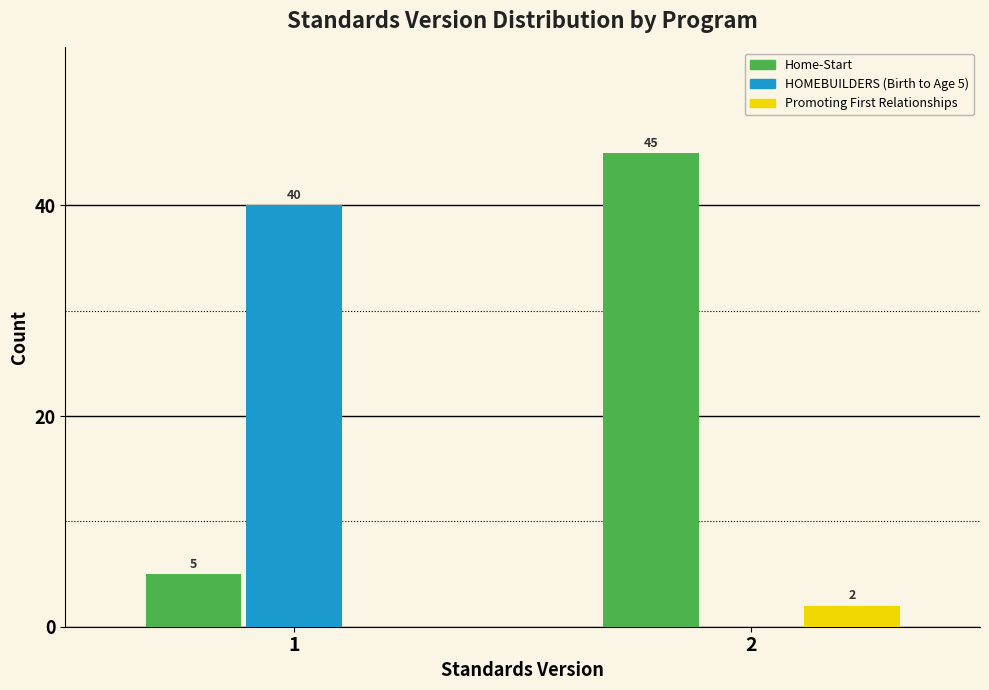

Reading left to right, what are all the values shown in this chart?

Home-Start: 1=5	2=45
HOMEBUILDERS (Birth to Age 5): 1=40	2=0
Promoting First Relationships: 1=0	2=2